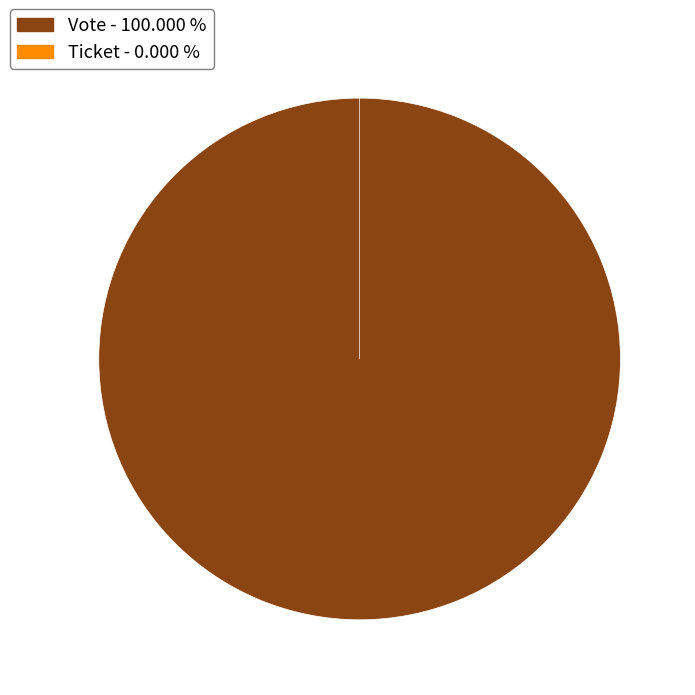

What is the smallest slice in the pie chart?

Ticket